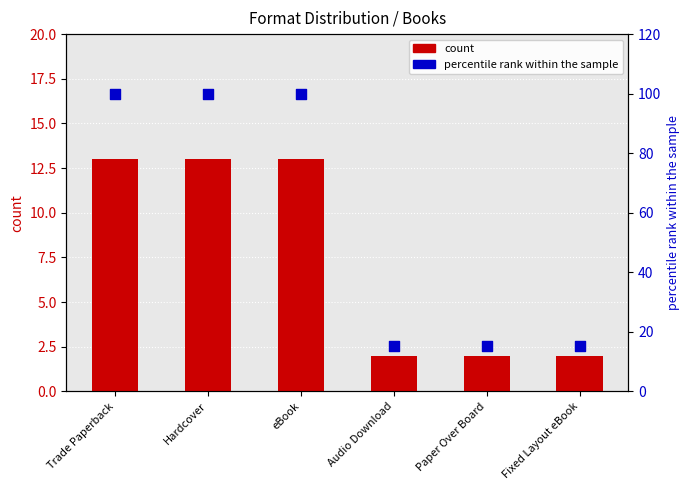

Is the value of percentile rank within the sample at Paper Over Board greater than the value of count at Audio Download?

Yes